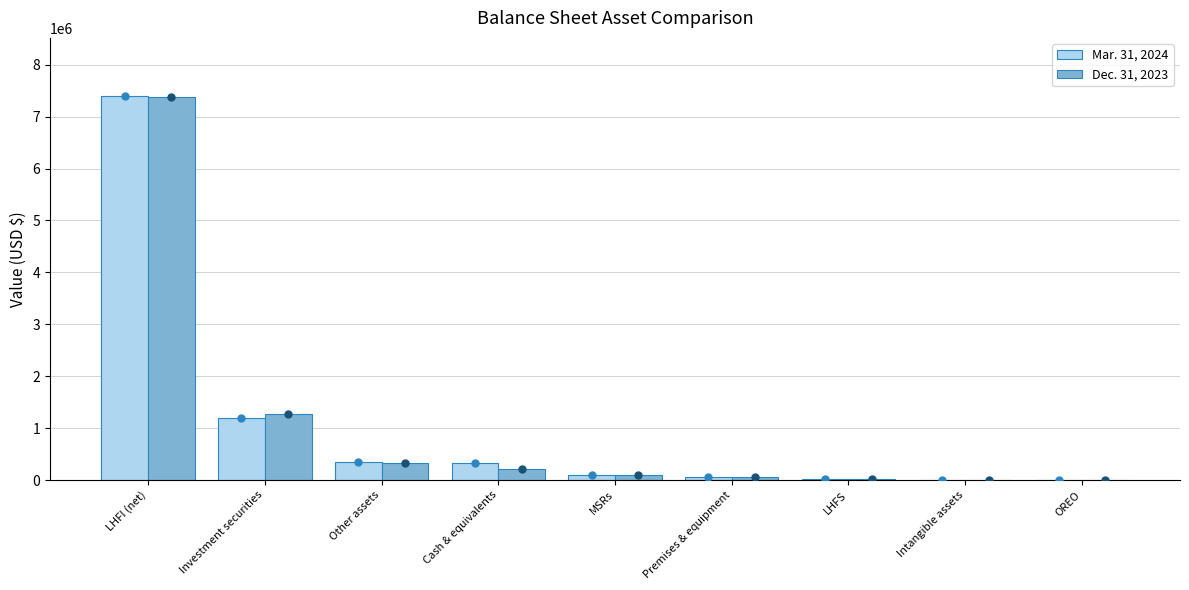

Count the number of categories in the chart.

9